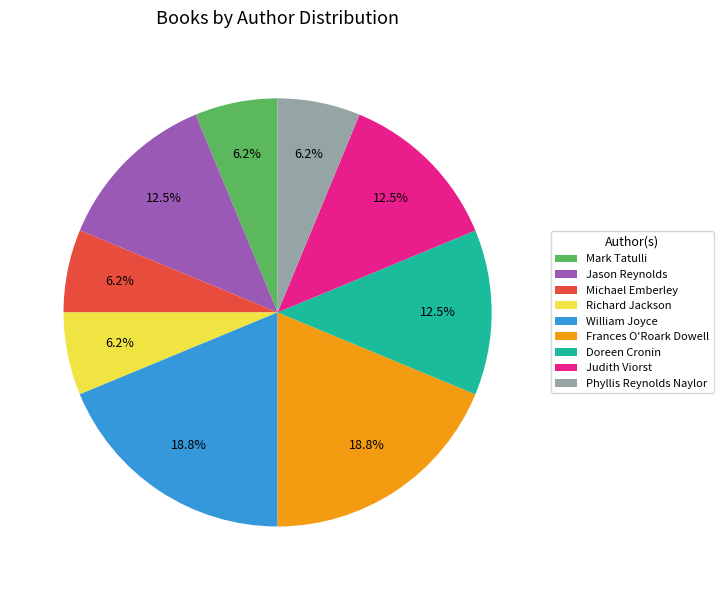

Which has a higher value, Judith Viorst or Richard Jackson?

Judith Viorst